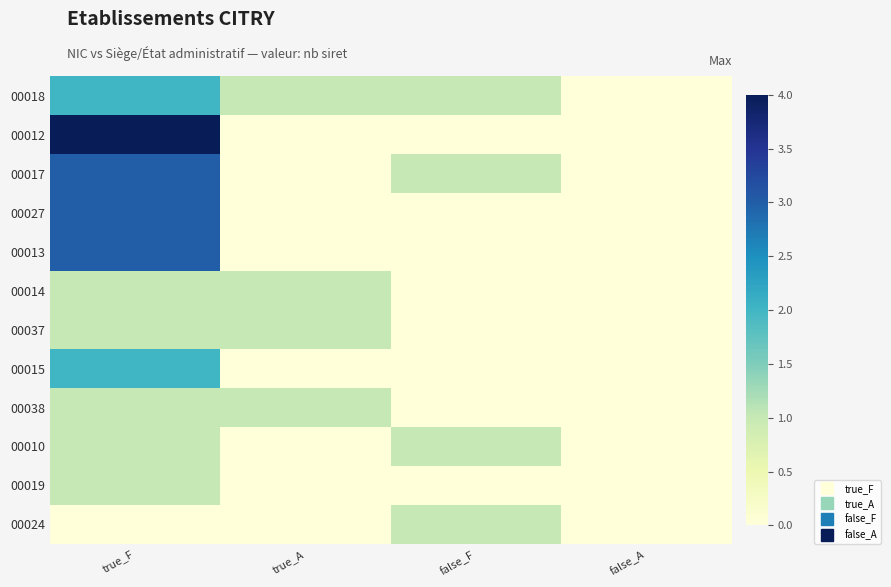

At how many categories does at least one series exceed 1?

1